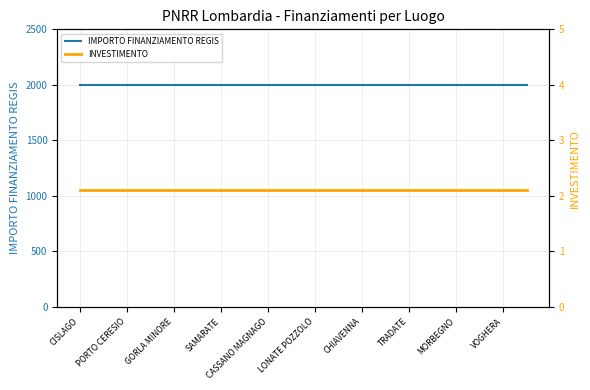

What is the label of the 6th point from the left?

LONATE POZZOLO